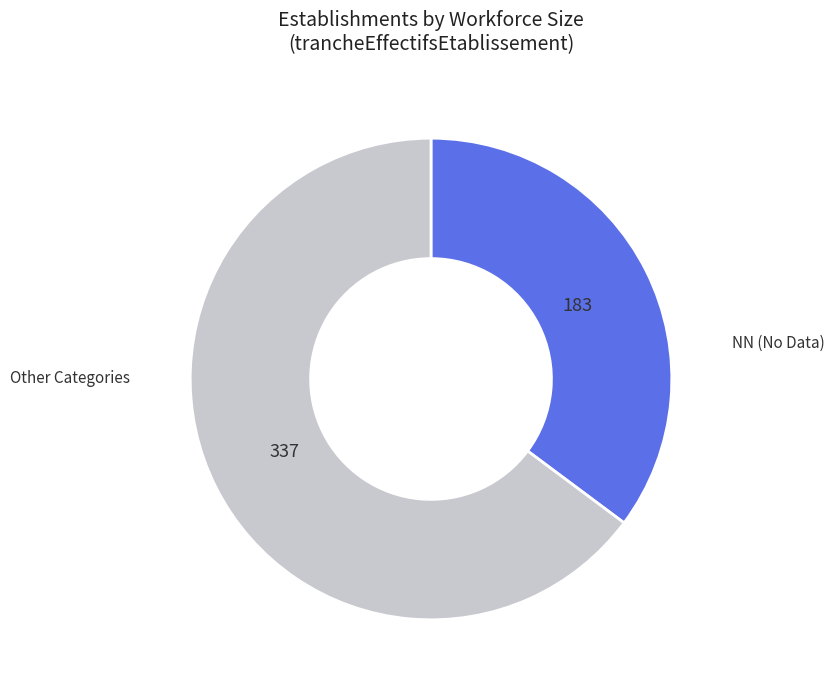

Is there a majority slice in this chart?

Yes